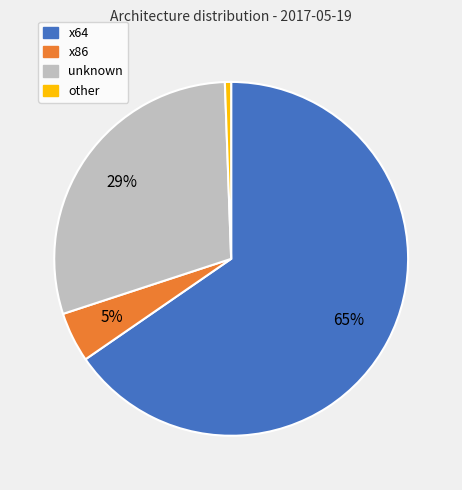

To the nearest percent, what is the average slice percentage?

25%